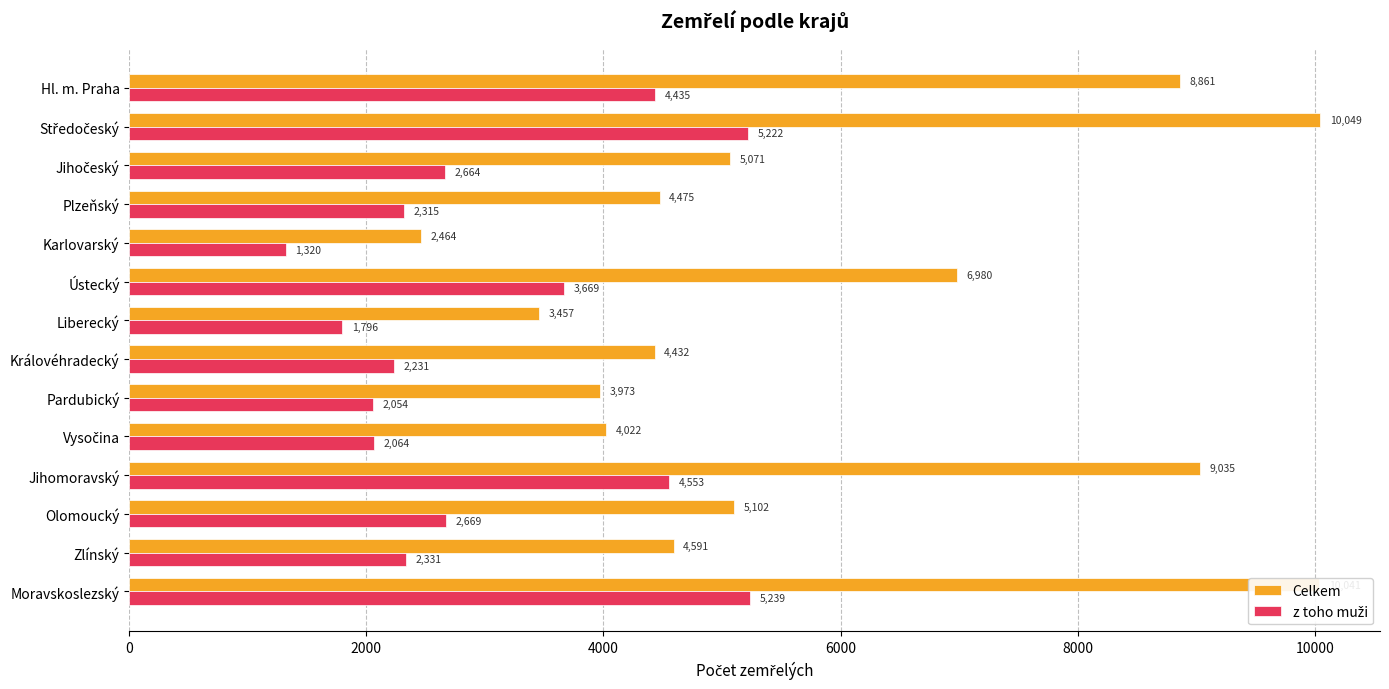

At which label is Celkem closest to 6256?

Ústecký